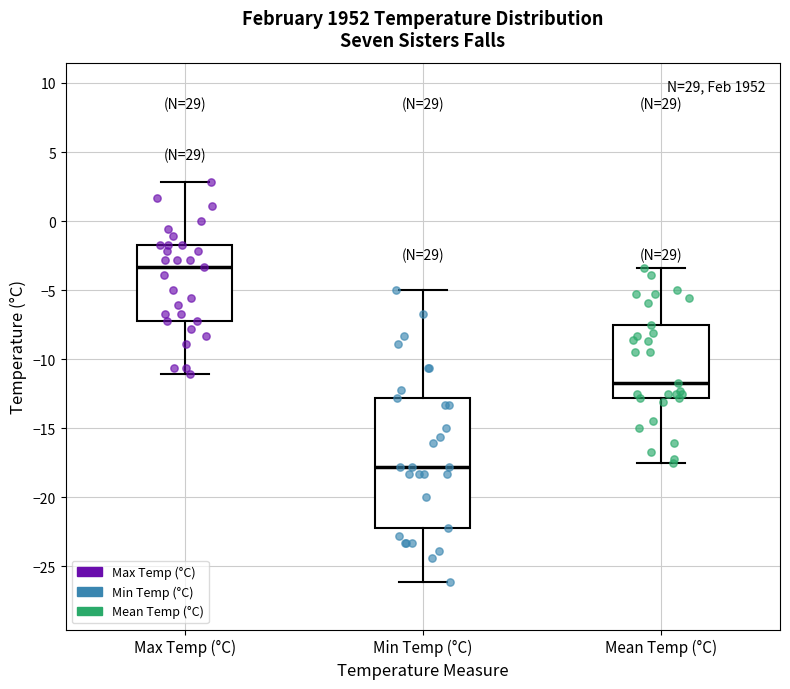

Which box's median line is the lowest?

Min Temp (°C)